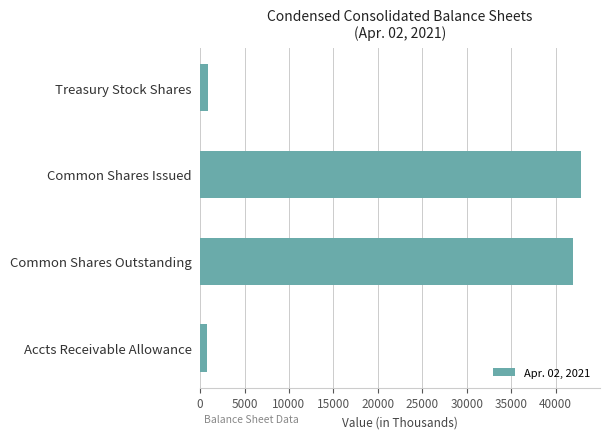

Which category has the highest value across all series?

Common Shares Issued